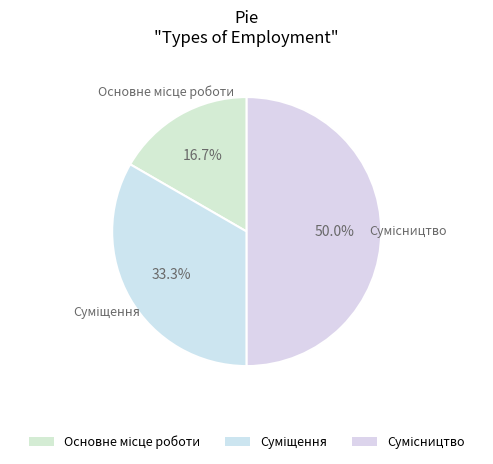

What is the largest slice in the pie chart?

Сумісництво